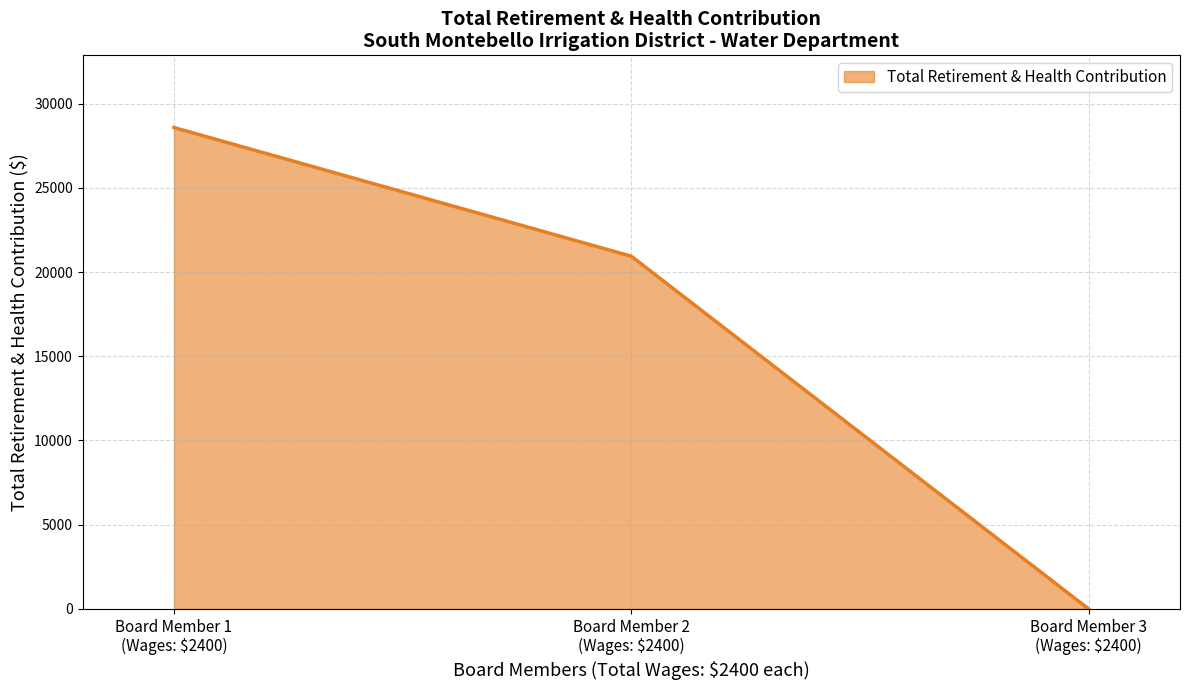

What is the maximum value shown in the chart?

28588